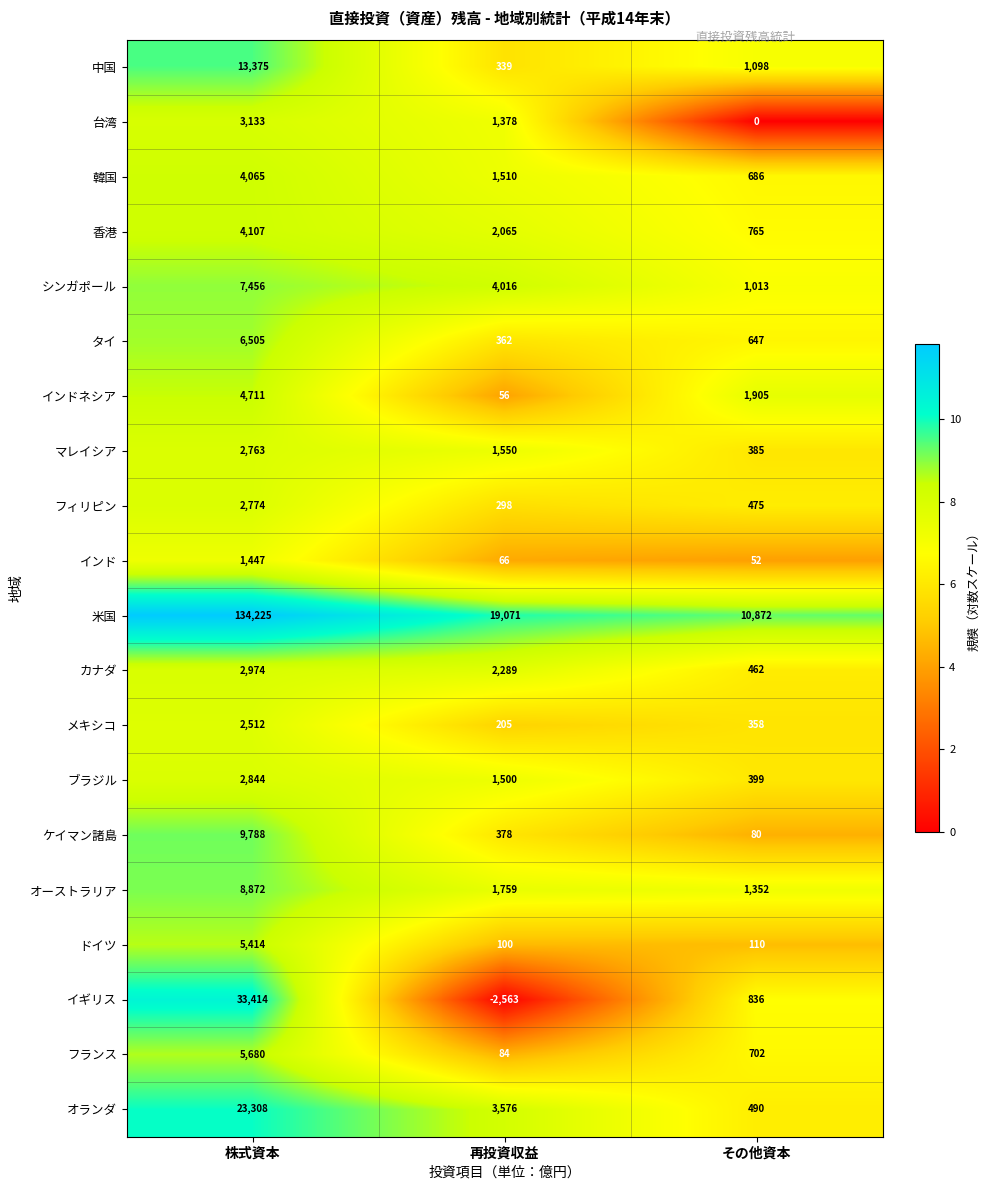

What is the sum of the ブラジル values at その他資本 and 株式資本?

3243